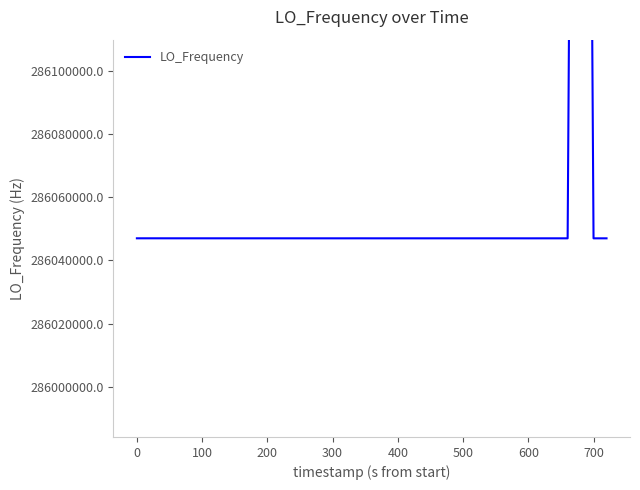

How many lines are shown in the chart?

1